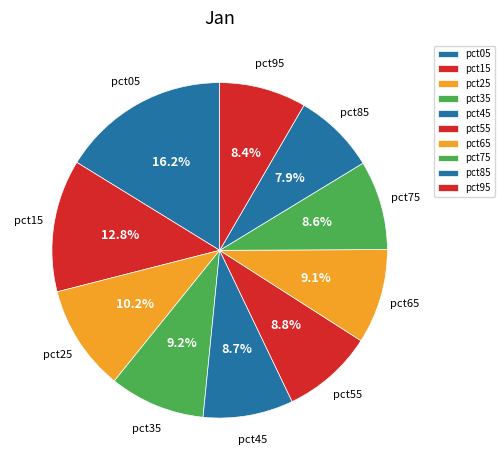

Is it true that pct75 is 15% of the pie?

False